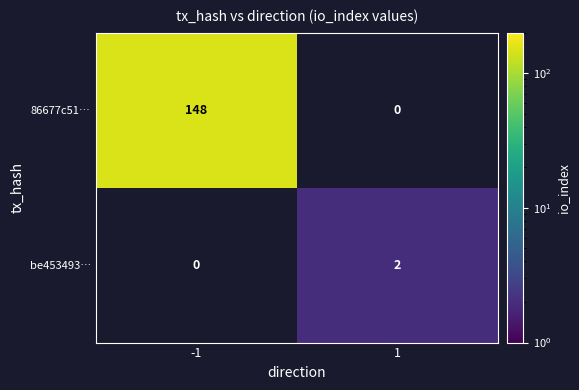

The be453493… series shows 3 at 1. True or false?

False